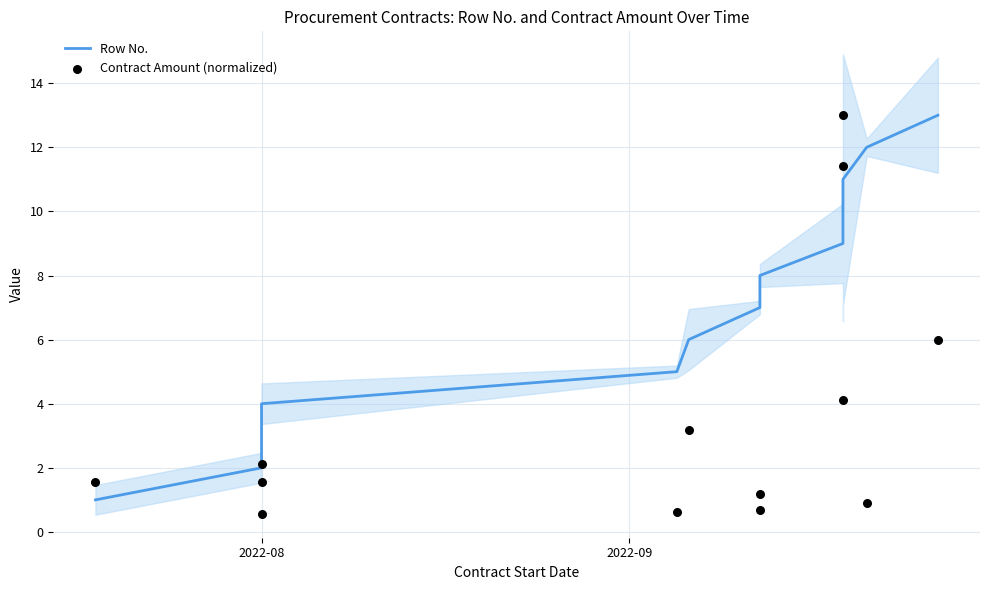

Which series contains the lowest Y value?

Contract Amount (normalized)